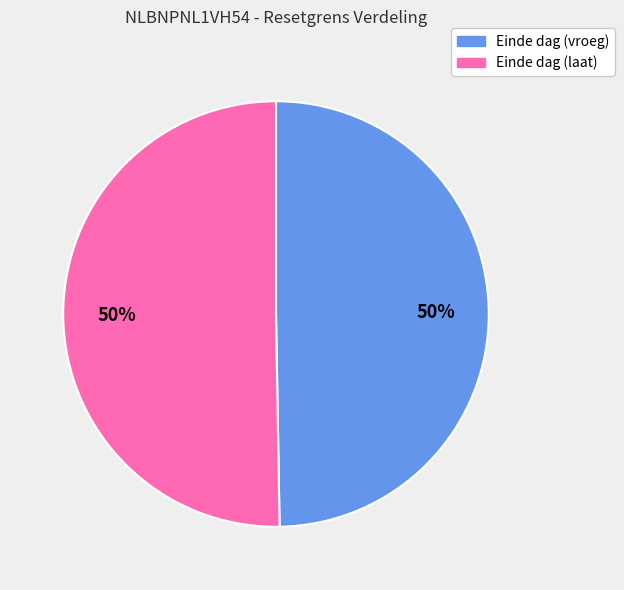

To the nearest percent, what is the average slice percentage?

50%